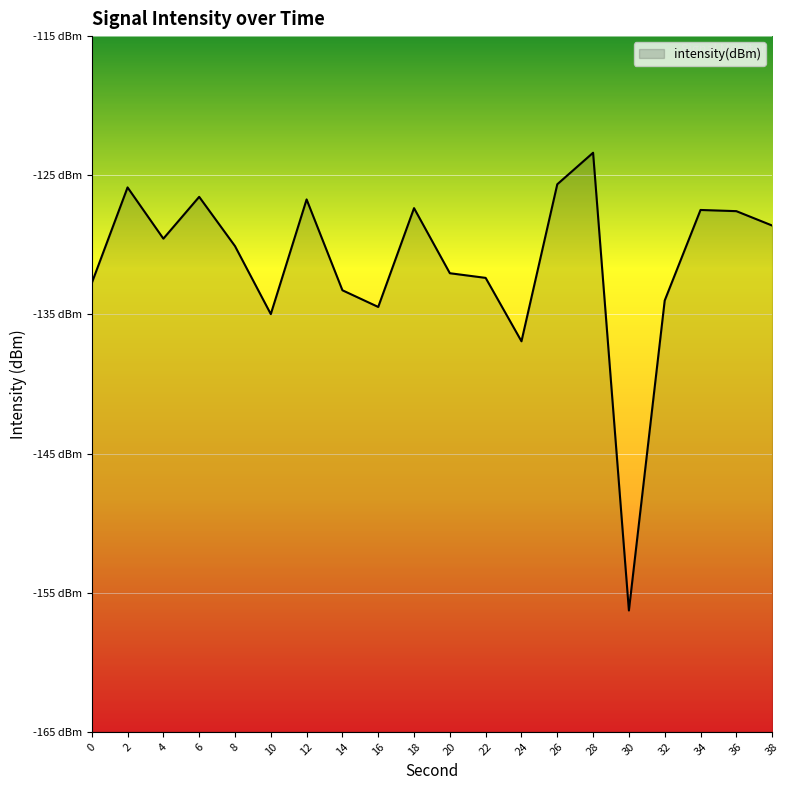

Which has a higher value, 32 or 14?

14